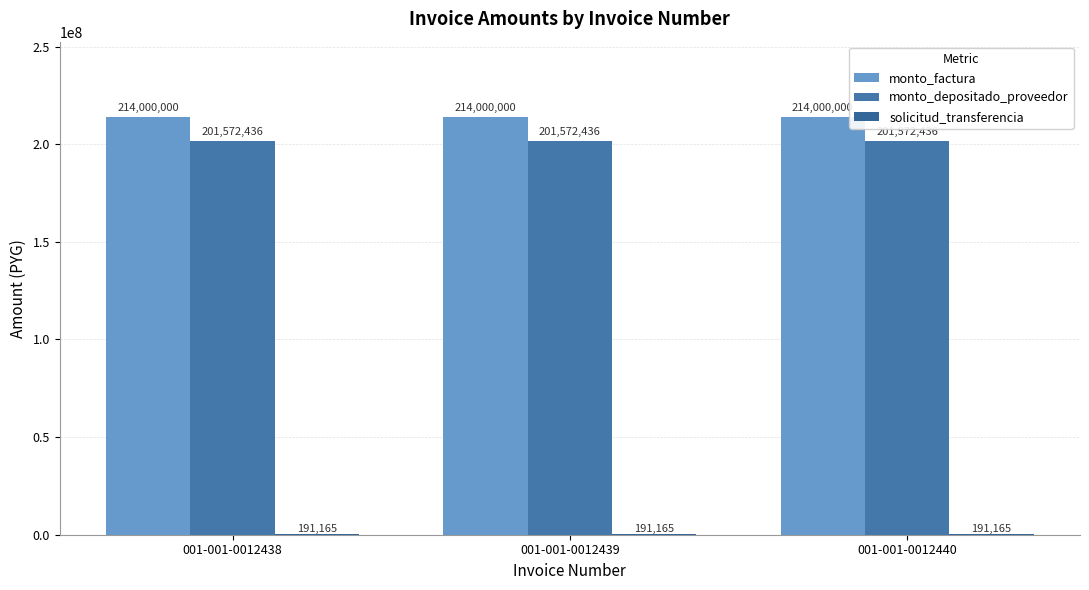

What is the lowest value of the monto_factura series?

214000000